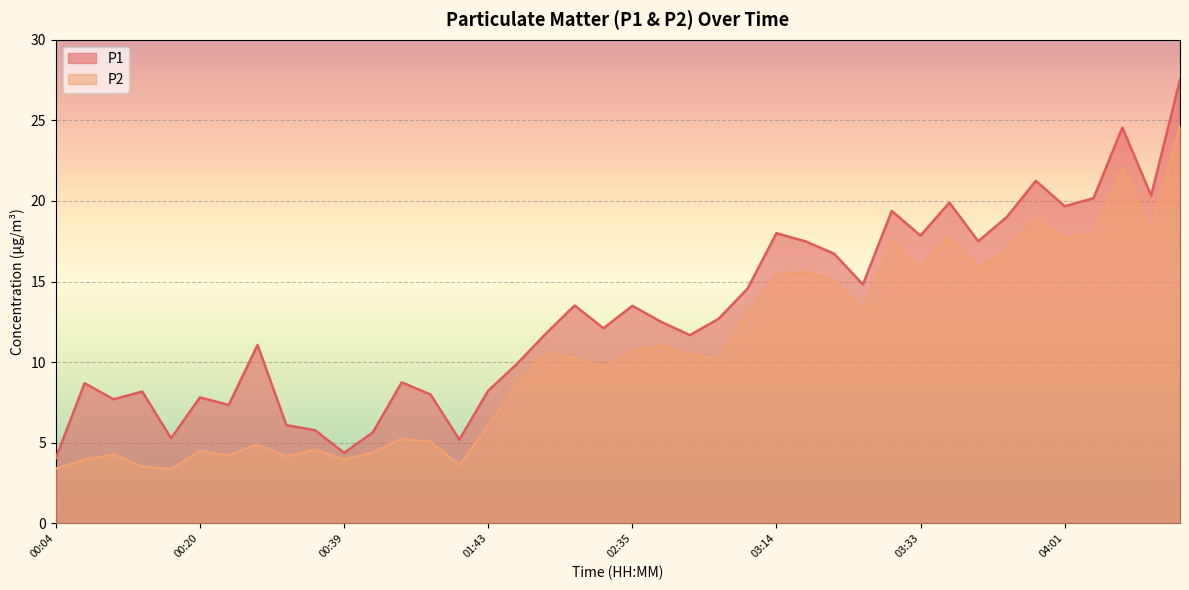

What is the average value of the P1 series?

13.0